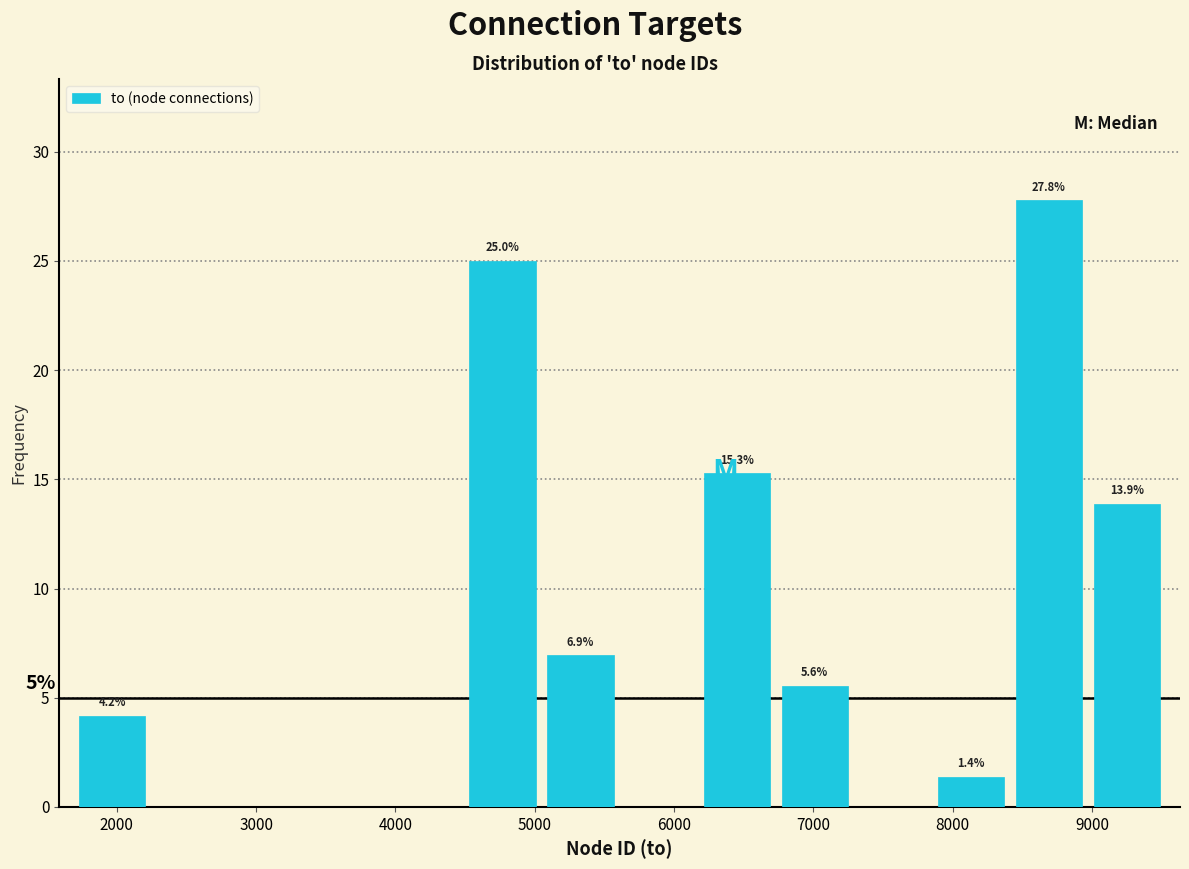

Over which range of the x-axis is the bar tallest?

8400 to 9000